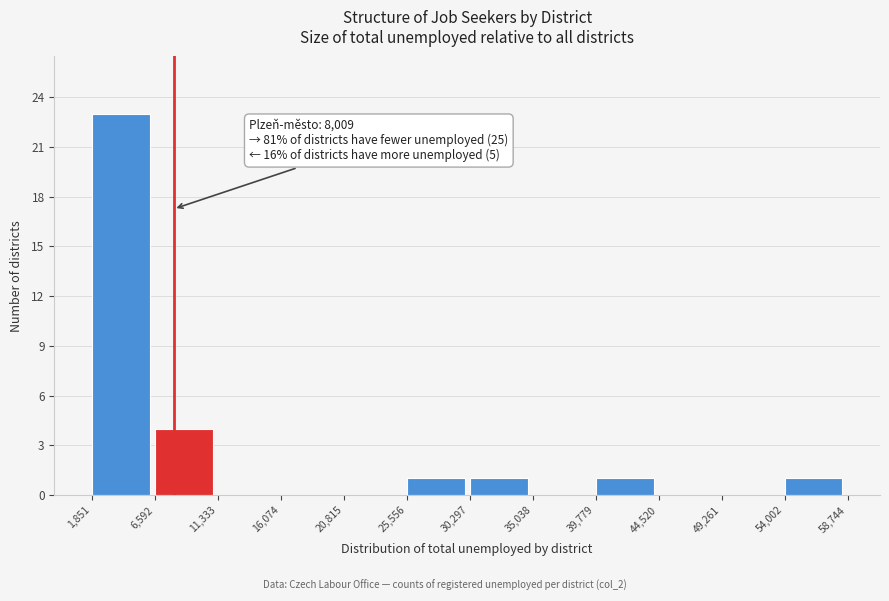

Which range on the x-axis has the tallest bar?

1,851 to 6,592